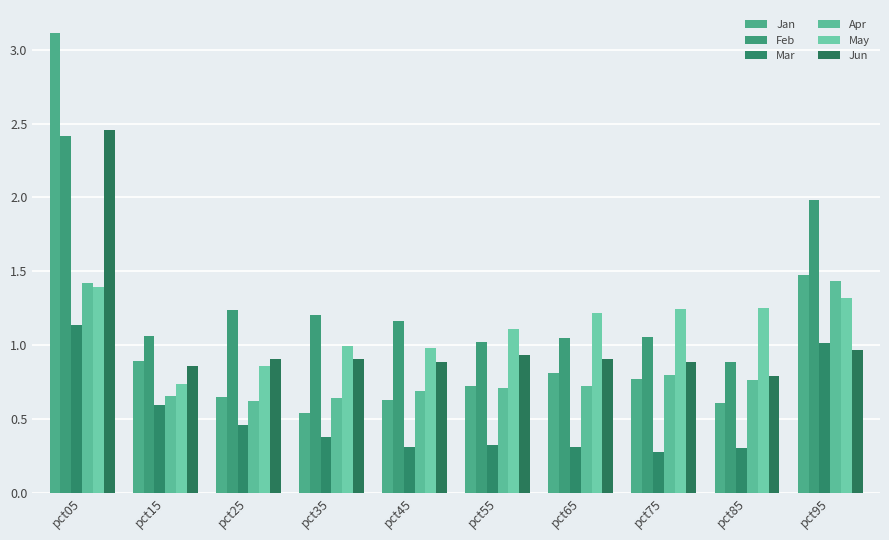

What is the difference between the highest and lowest values at pct55?

0.8